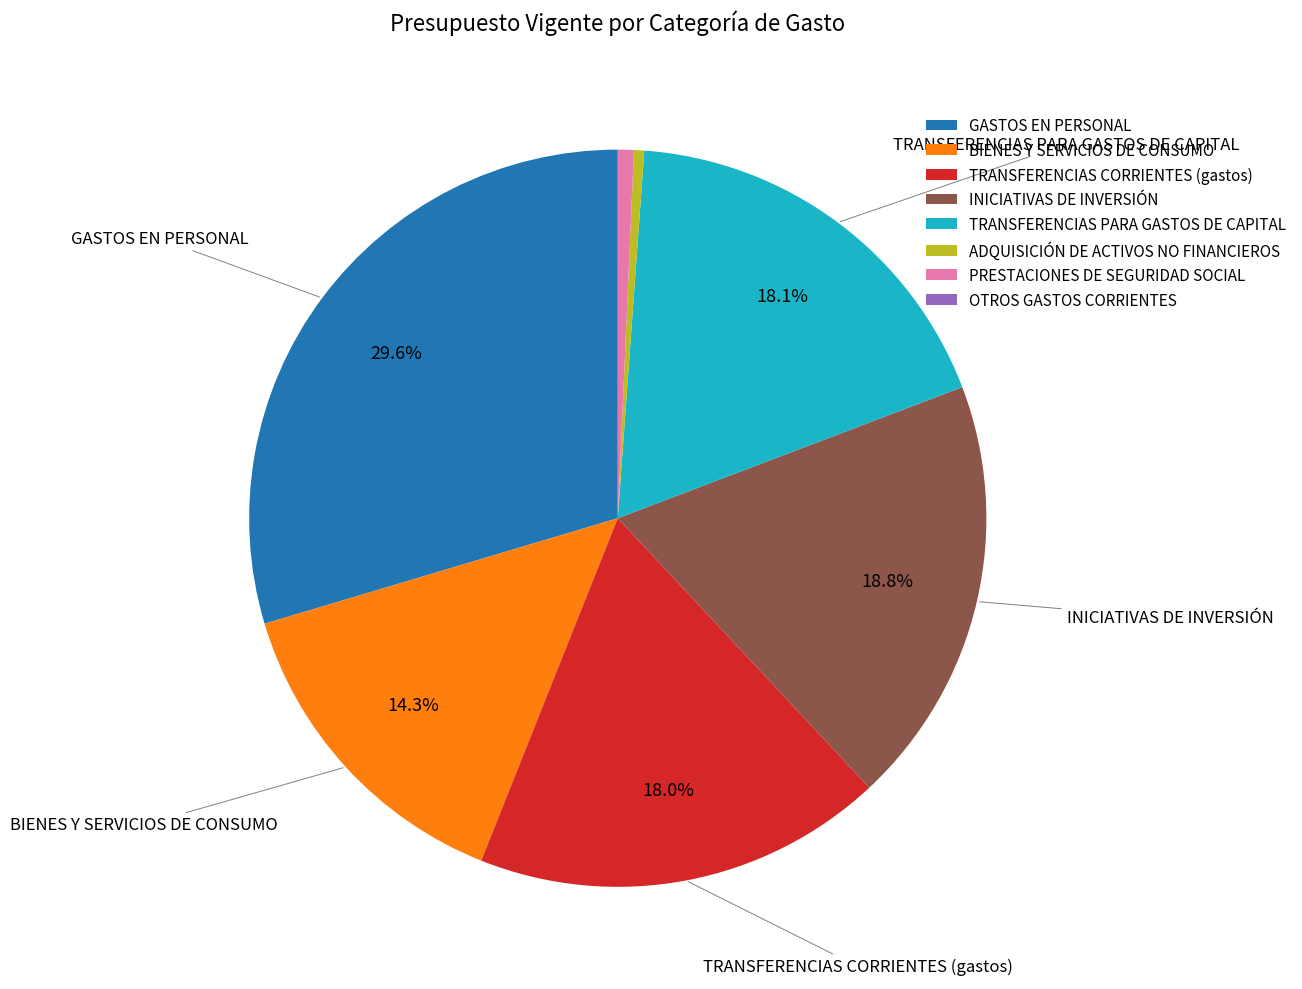

Is there a majority slice in this chart?

No